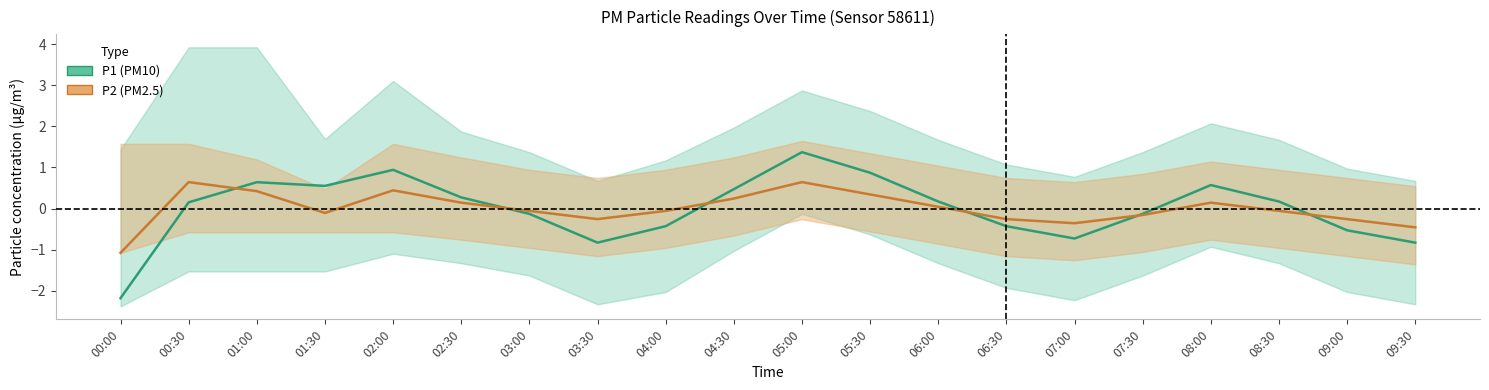

What are all the series names shown in the legend?

P1, P2